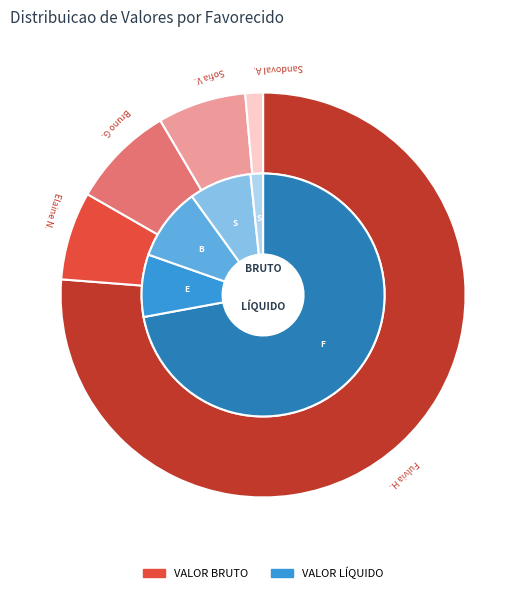

Does Fulvia Helena de Gioia represent more than half of the total?

Yes